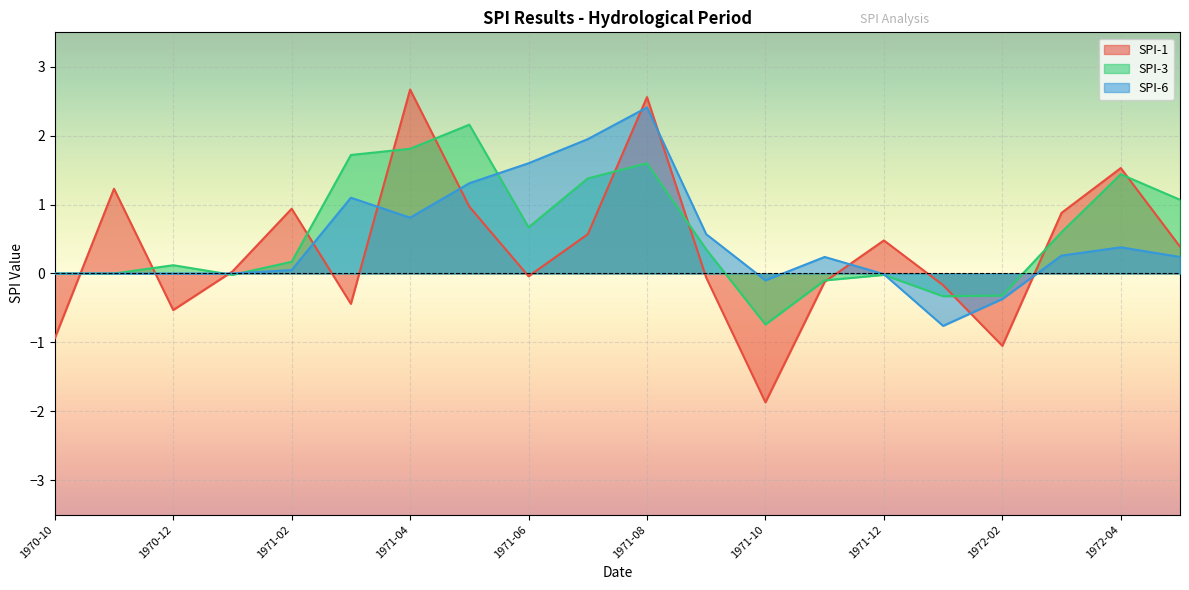

What is the difference between the maximum and minimum values in the SPI-1 series?

4.5